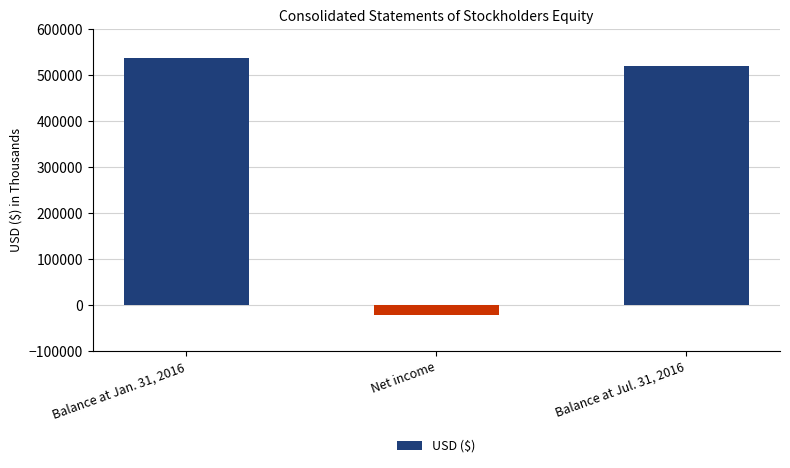

What is the value of the 3rd bar from the left?

519640